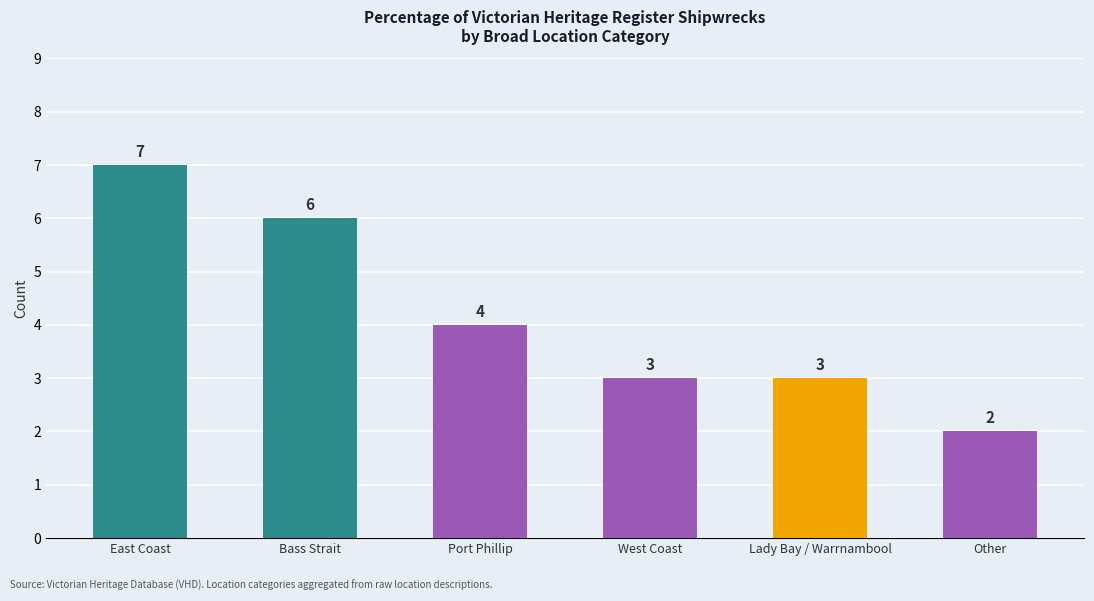

Reading left to right, what are all the values shown in this chart?

7	6	4	3	3	2